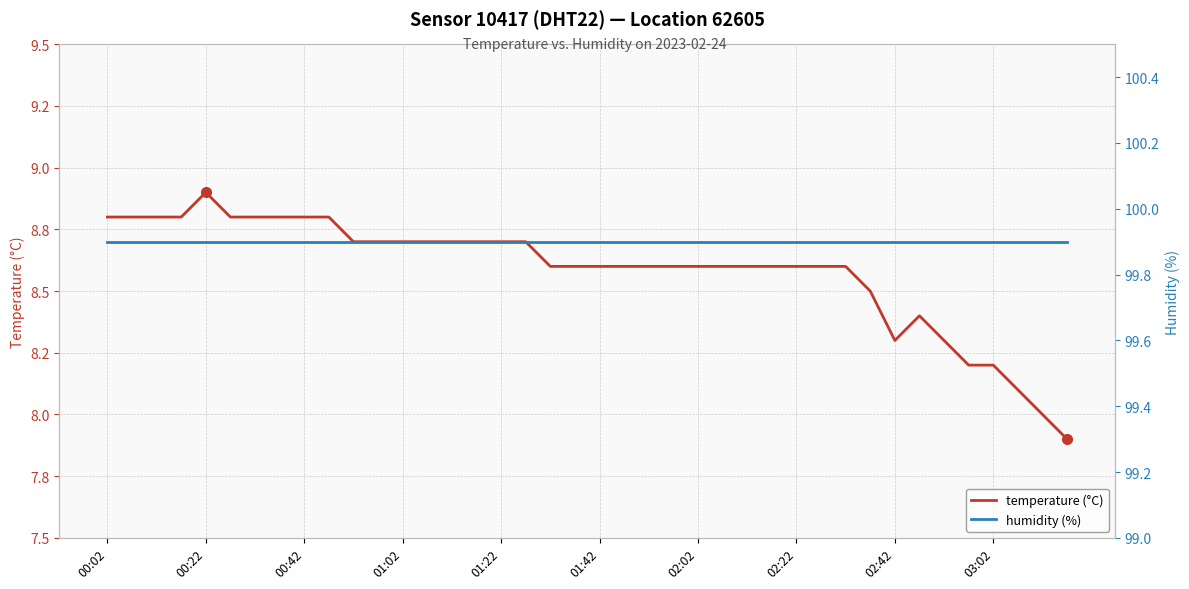

List the series in order of their overall mean, lowest first.

temperature (°C), humidity (%)